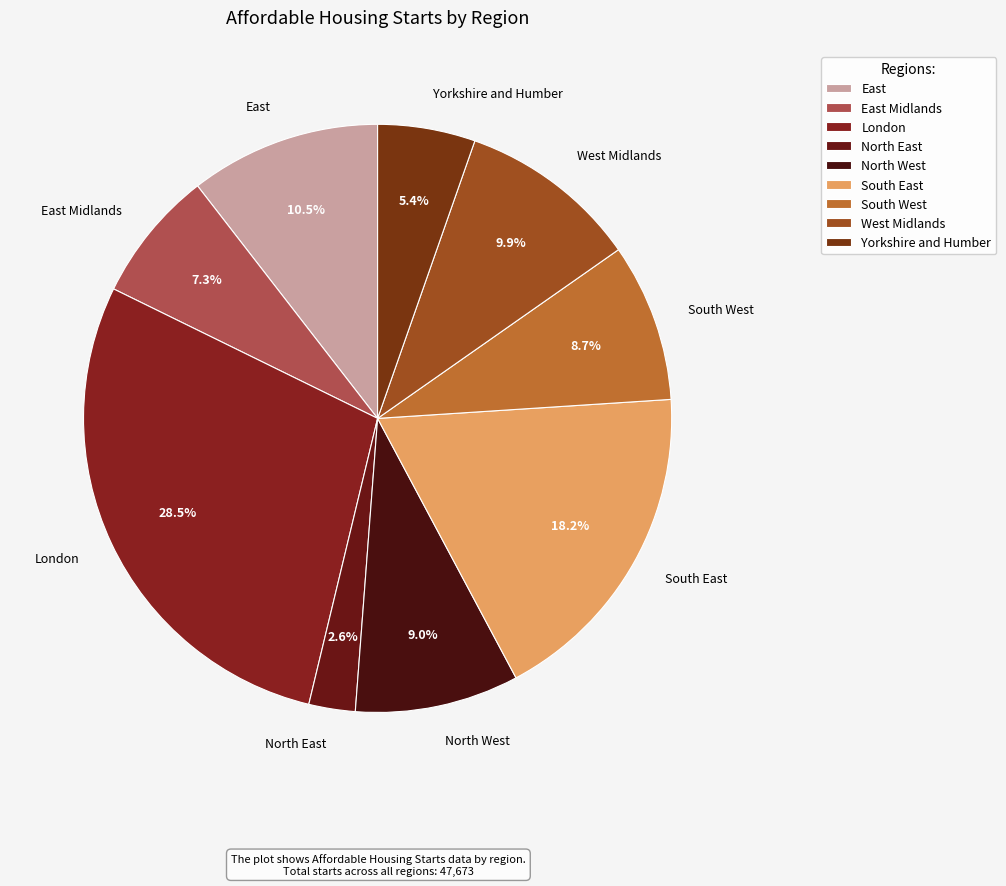

Which slice is the smallest?

North East